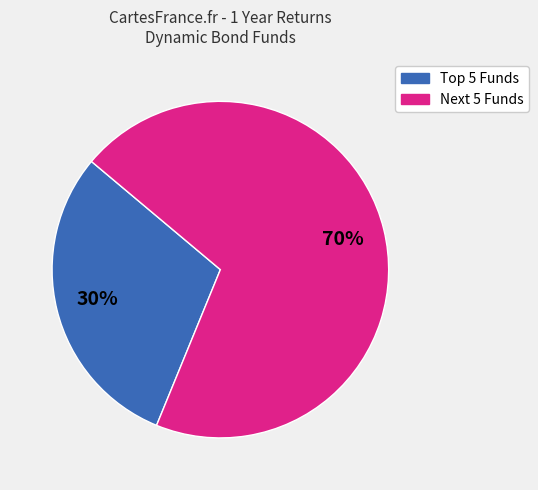

To the nearest percent, what is the average slice percentage?

50%